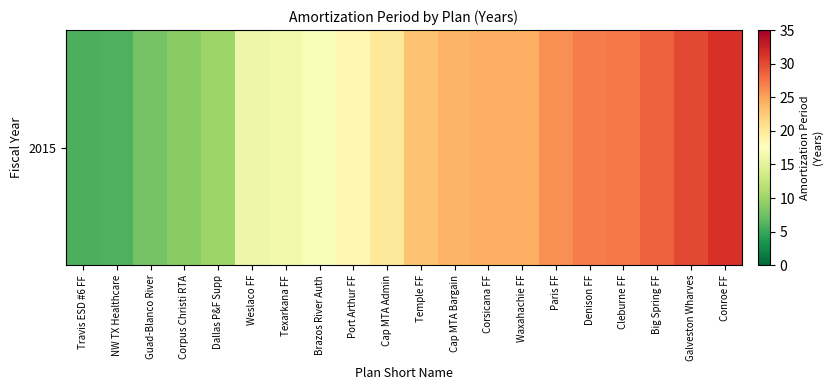

Rank the categories by value from highest to lowest.

Conroe FF, Galveston Wharves, Big Spring FF, Cleburne FF, Denison FF, Paris FF, Waxahachie FF, Corsicana FF, Cap MTA Bargain, Temple FF, Cap MTA Admin, Port Arthur FF, Brazos River Auth, Texarkana FF, Weslaco FF, Dallas P&F Supp, Corpus Christi RTA, Guad-Blanco River, NW TX Healthcare, Travis ESD #6 FF